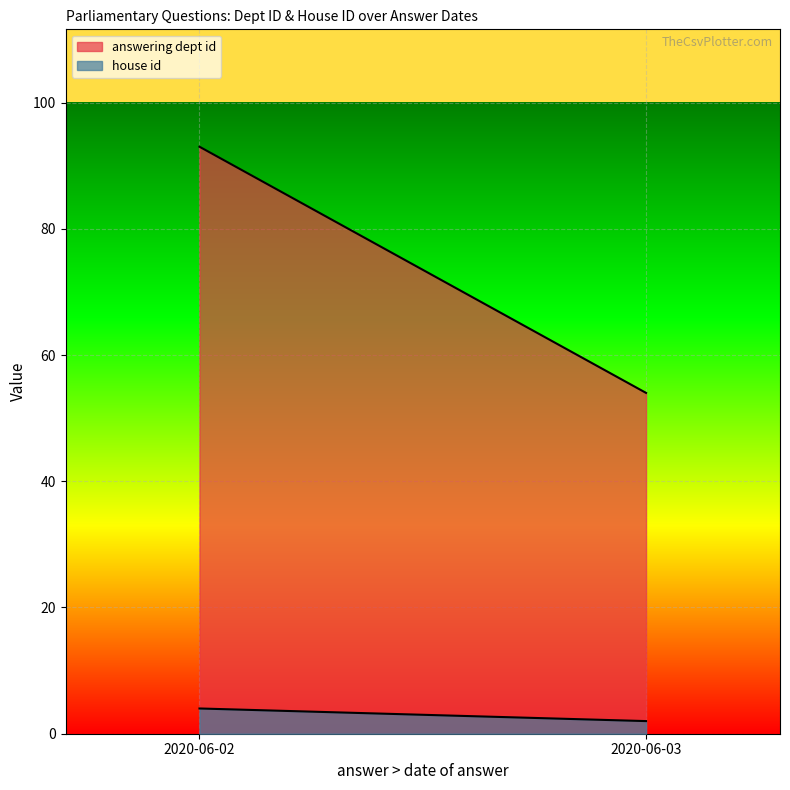

What is the average value of the answering dept id series?

74